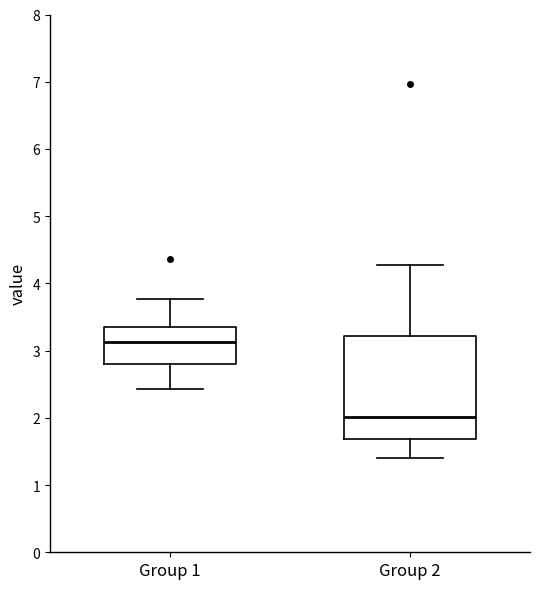

Comparing the boxes themselves (not the whiskers), which one is the tallest?

Group 2